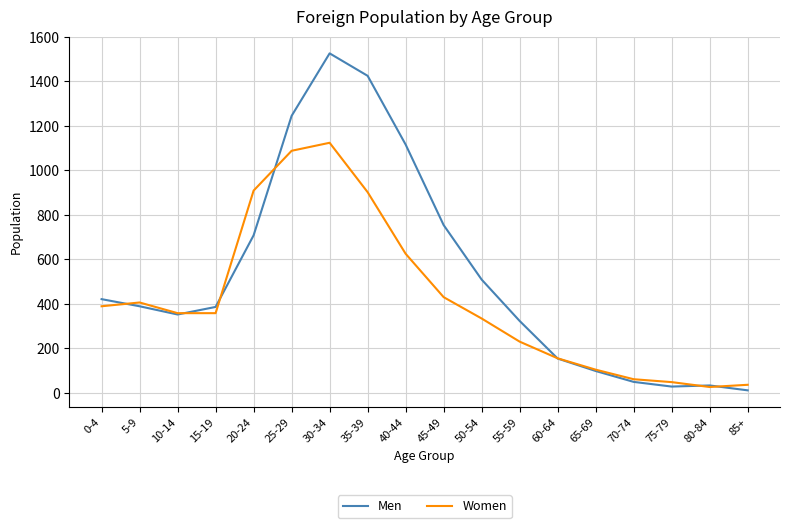

Which series has the widest spread of values?

Men